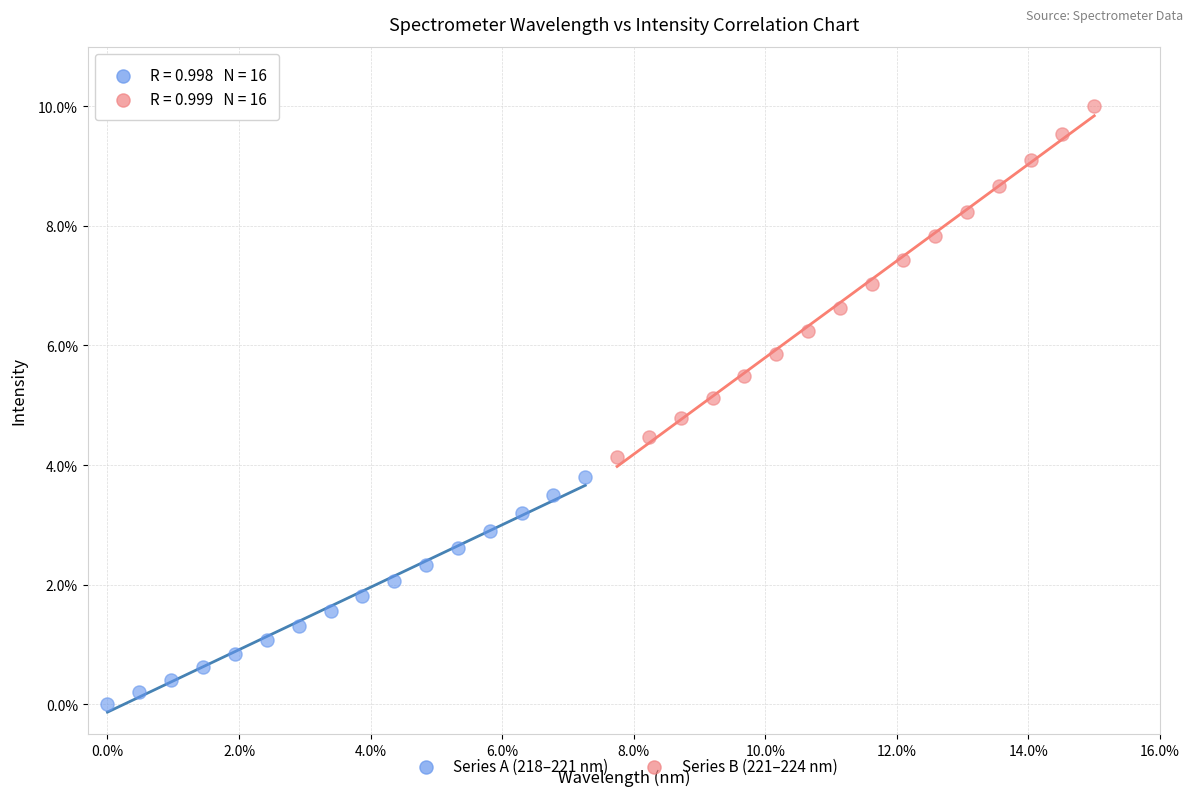

Which series contains the lowest Y value?

Series A (218–221 nm)